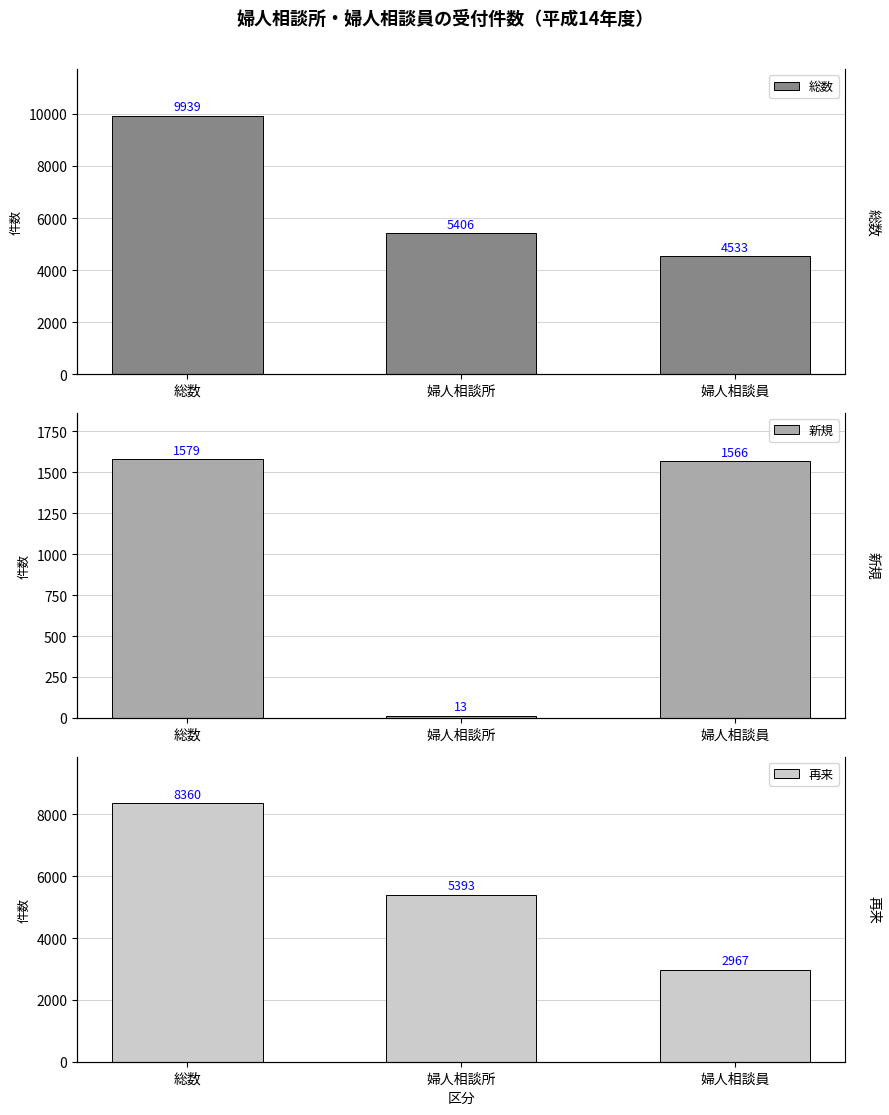

True or false: 新規 has a value of 1566 at 婦人相談員.

True